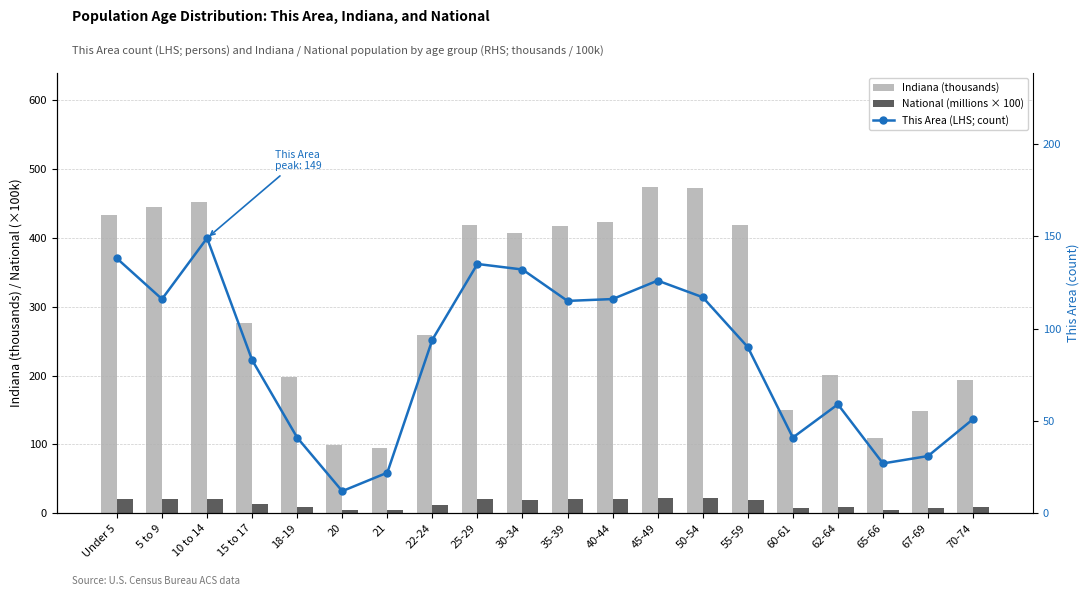

The National (millions × 100) series shows 21.1 at 25-29. True or false?

True